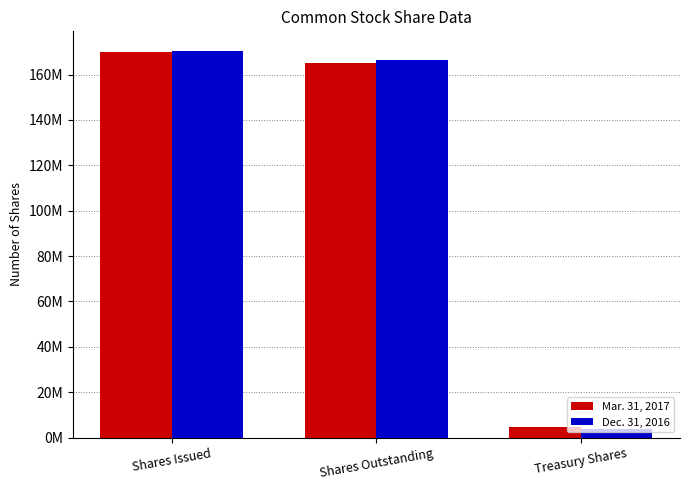

What is the value of the Mar. 31, 2017 bar at the 1st from the left?

169760142